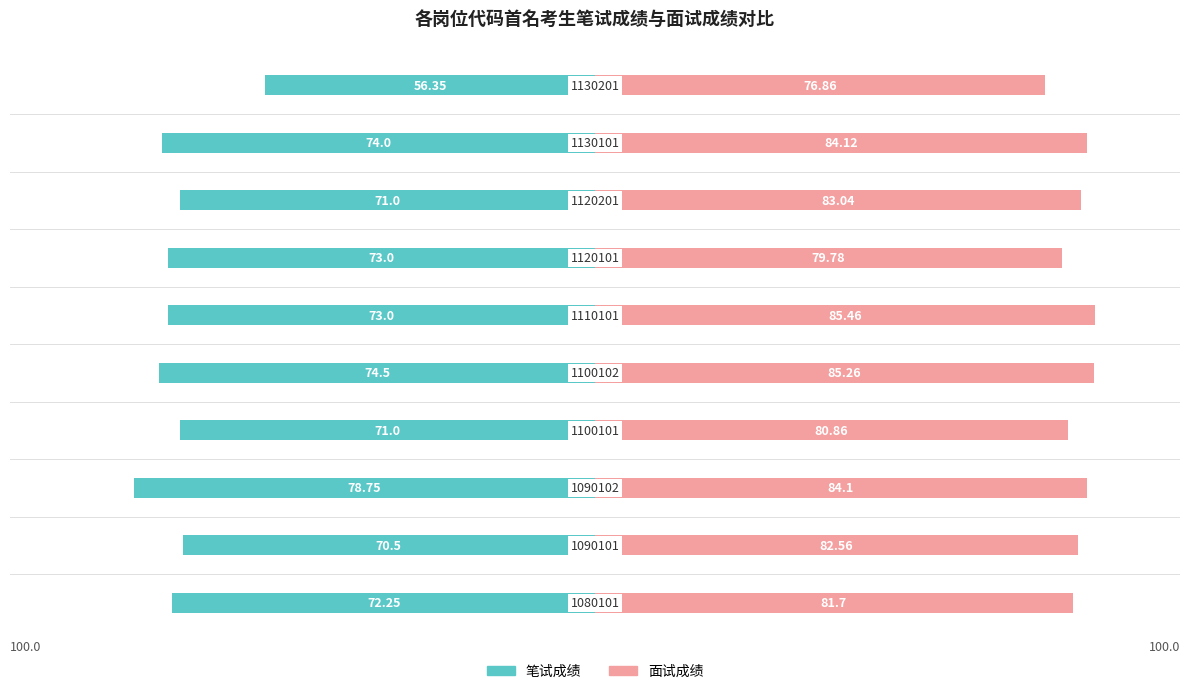

The value of 笔试成绩 at 3 is -71.0. True or false?

True